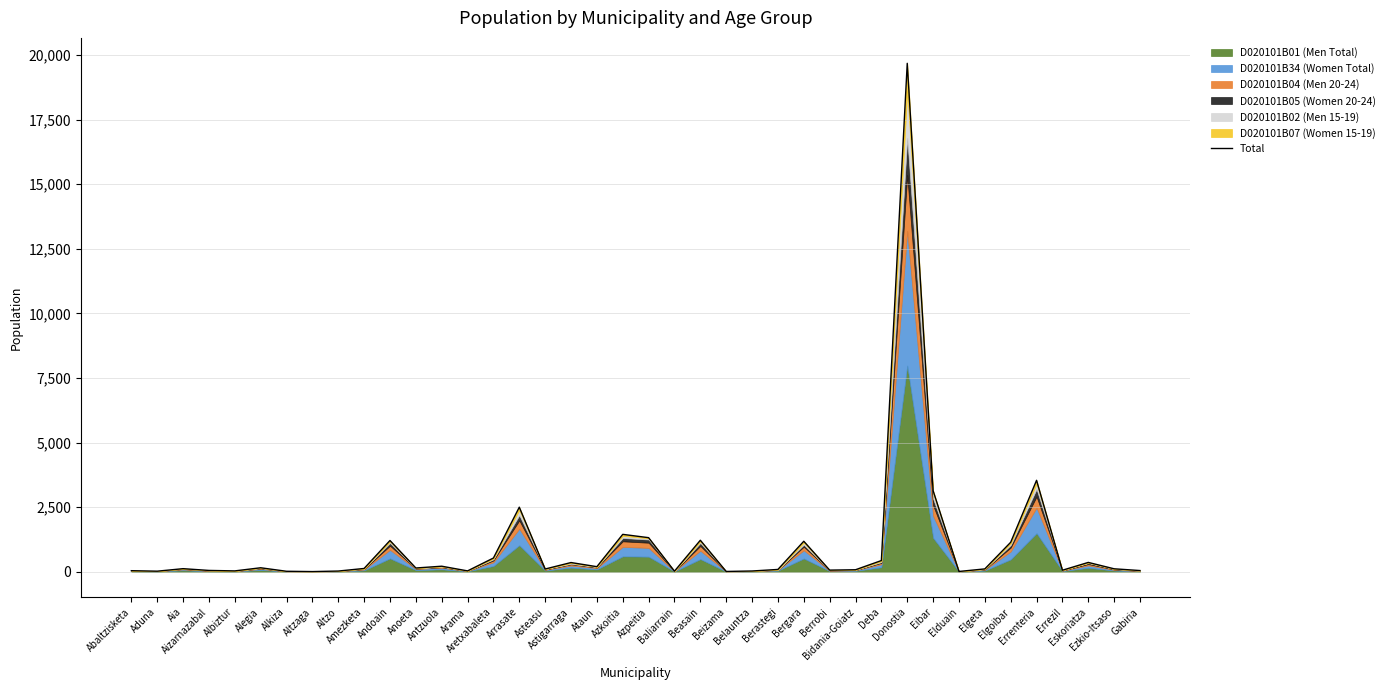

How many lines are shown in the chart?

1